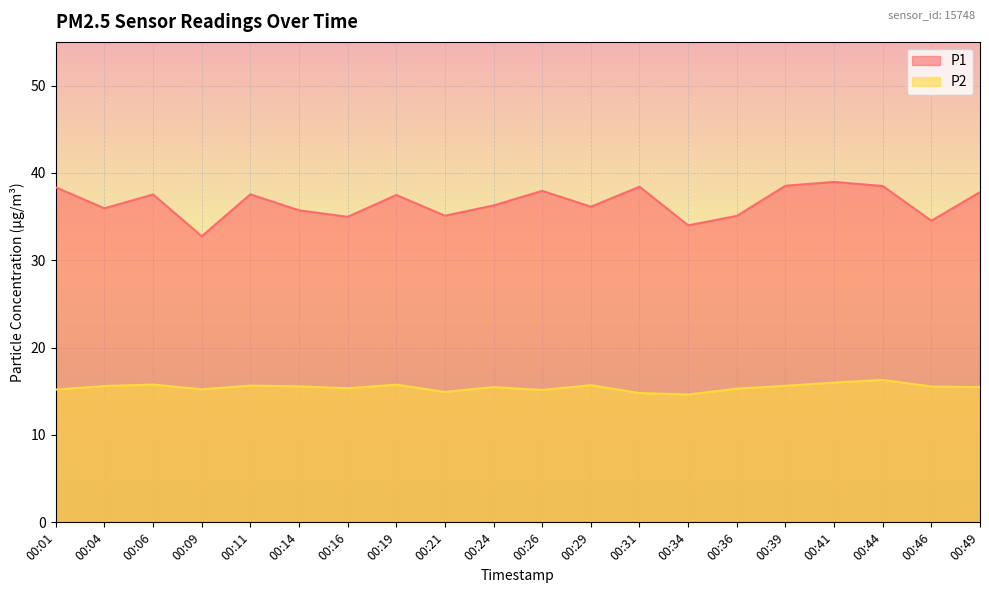

Rank the series by their average value, from highest to lowest.

P1, P2